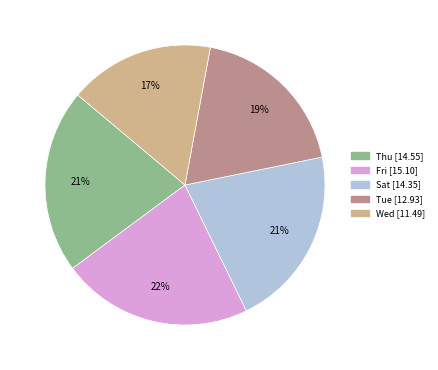

To the nearest percent, what is the difference between the largest and smallest slice percentages?

5%